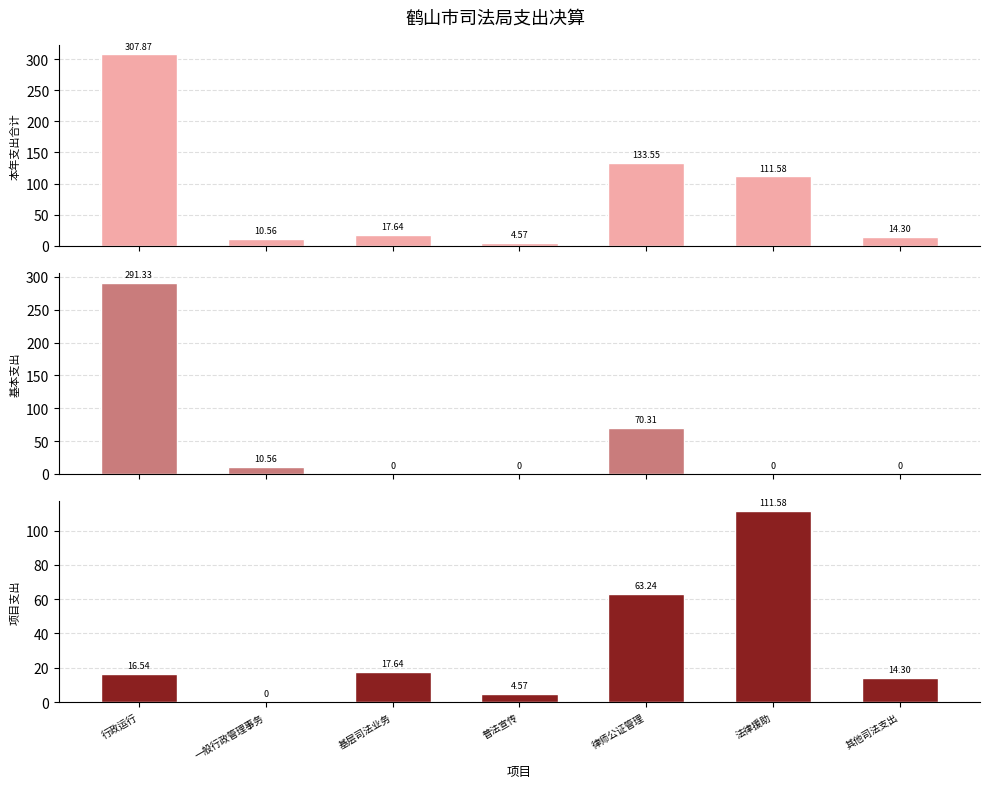

Are the bars grouped side by side (vs. stacked)?

Yes